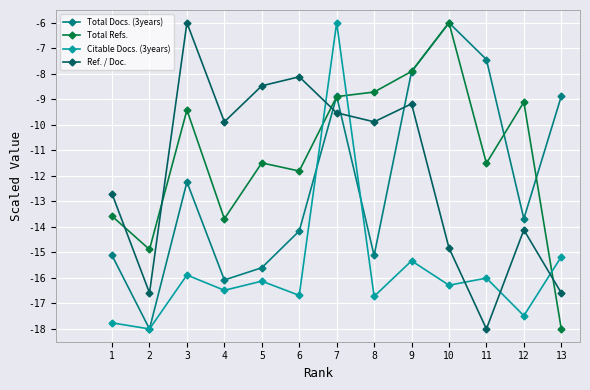

How many lines are shown in the chart?

4